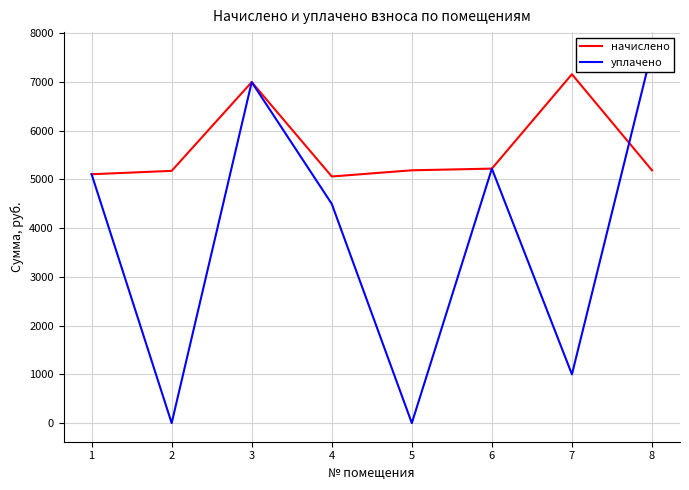

At how many categories does at least one series exceed 3847?

8